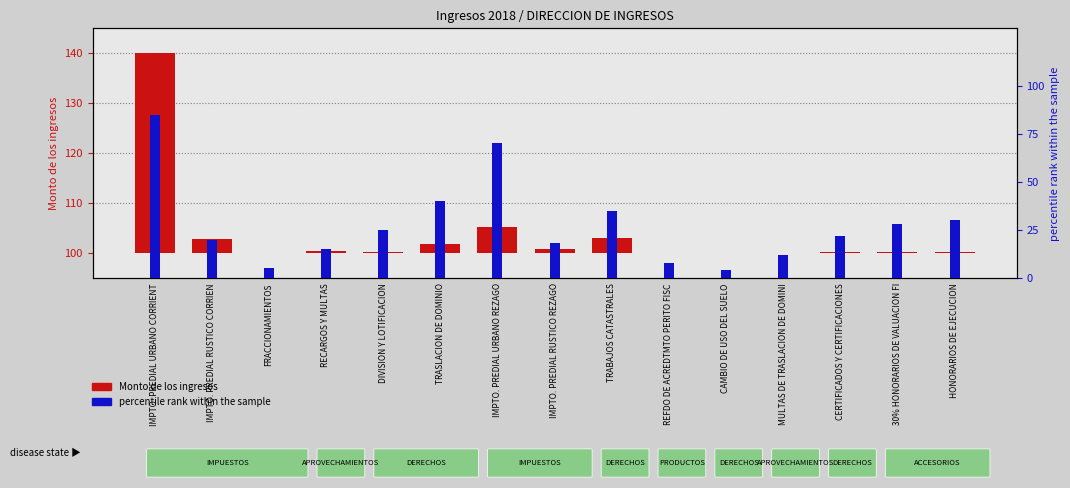

At which label does percentile rank within the sample reach its peak?

IMPTO. PREDIAL URBANO CORRIENT